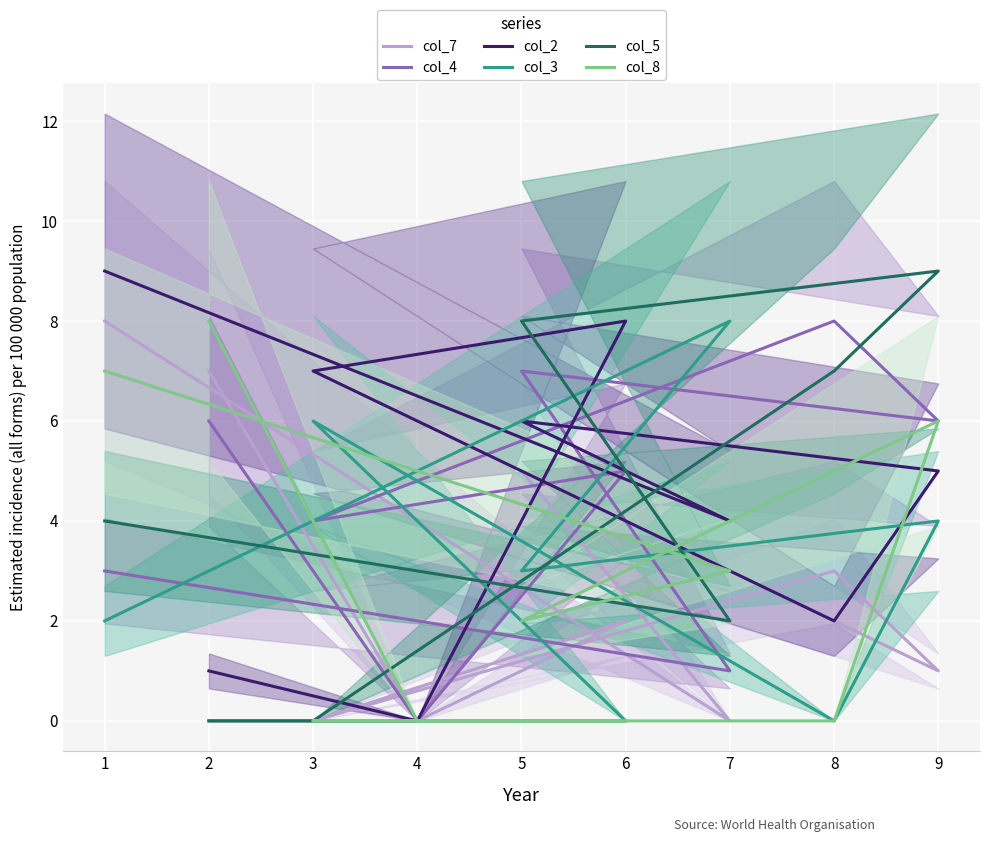

Is this an area chart (filled region under the line)?

No